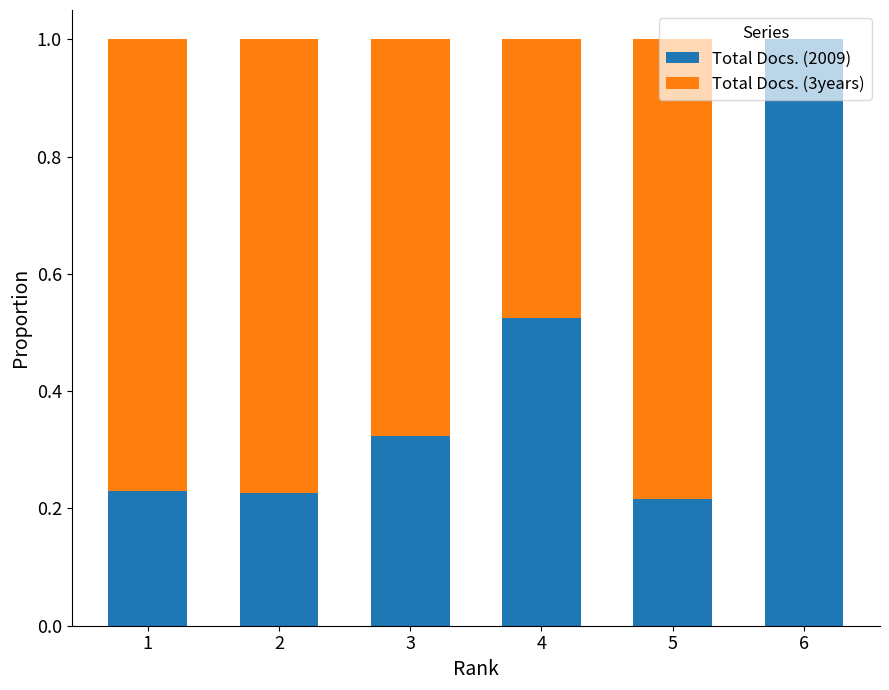

What is the maximum value for Total Docs. (2009)?

1.0